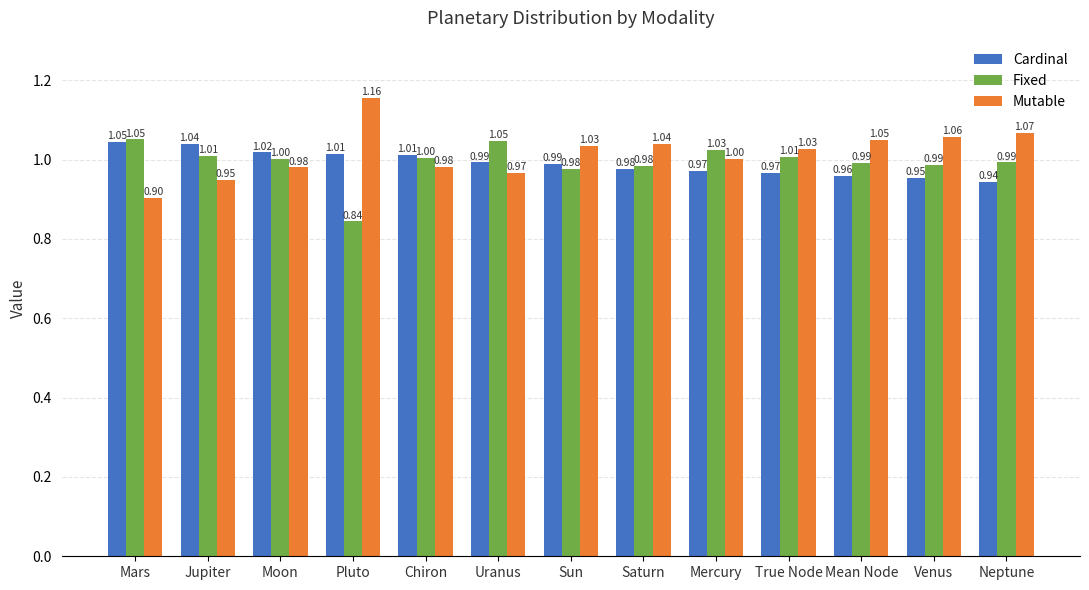

Which category has the lowest value across all series?

Pluto